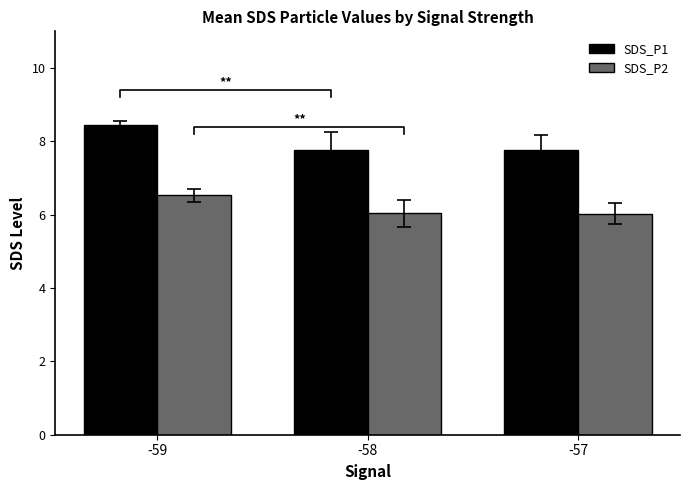

What is the maximum value shown in the chart?

8.4